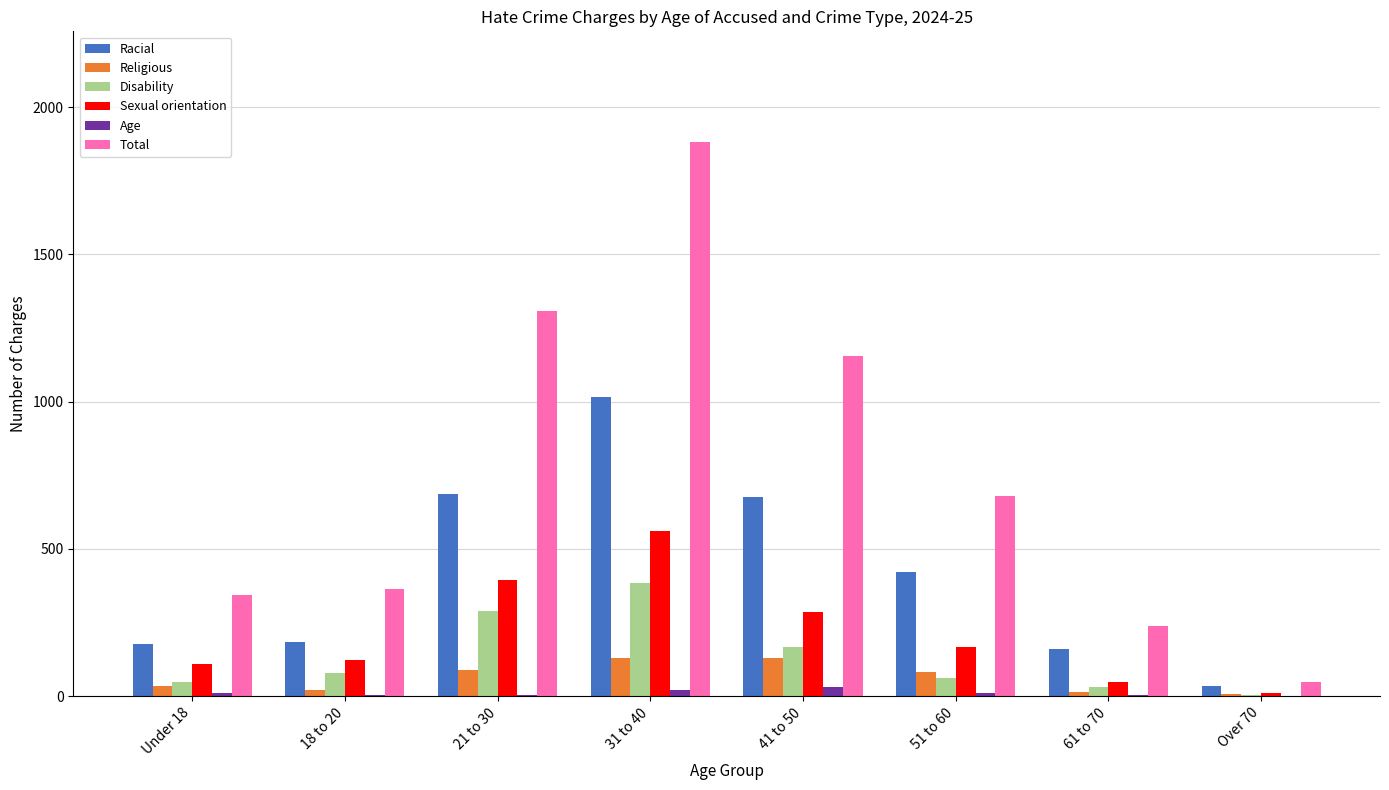

What is the highest value of the Age series?

30